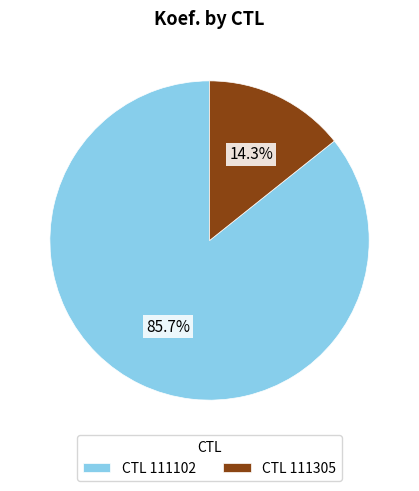

Which slice is the smallest?

CTL 111305